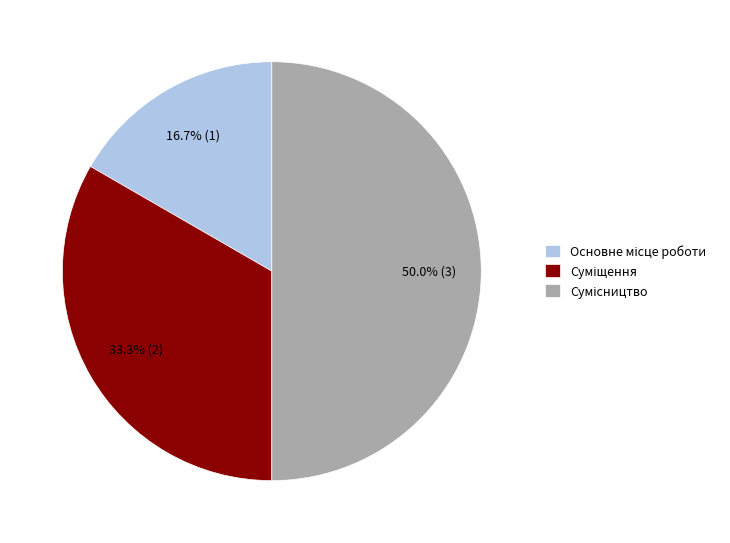

Which category has the biggest portion of the pie?

Сумісництво